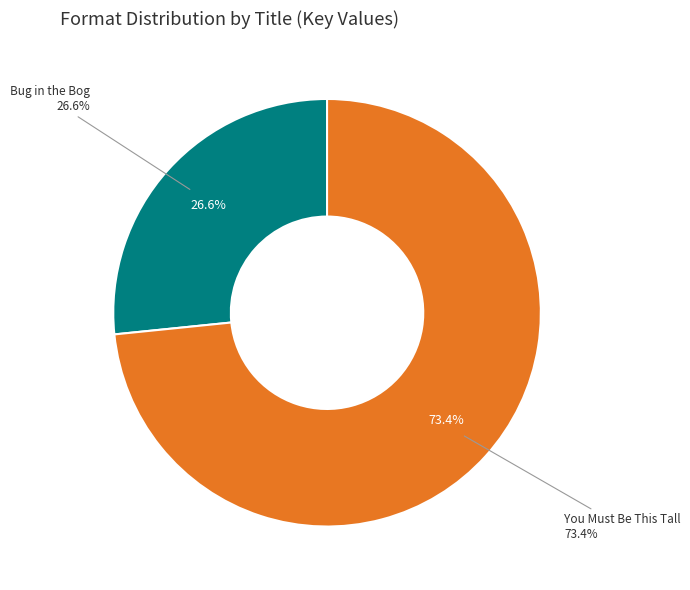

How many slices are in this pie chart?

2